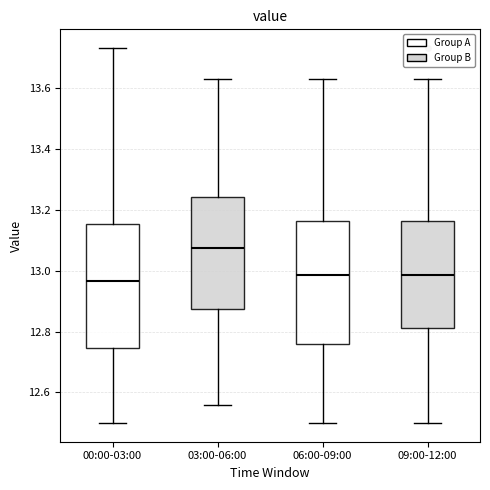

Reading left to right, transcribe this box plot: for each box, give where its median line is, the range the box spans, and where its two whiskers end, as read against the y-axis. The values are not printed on the chart, so give them approximately, as read against the axis.

00:00-03:00: median 12.96, box 12.74 to 13.16, whiskers 12.50 to 13.74
03:00-06:00: median 13.08, box 12.88 to 13.24, whiskers 12.56 to 13.64
06:00-09:00: median 12.98, box 12.76 to 13.16, whiskers 12.50 to 13.64
09:00-12:00: median 12.98, box 12.82 to 13.16, whiskers 12.50 to 13.64